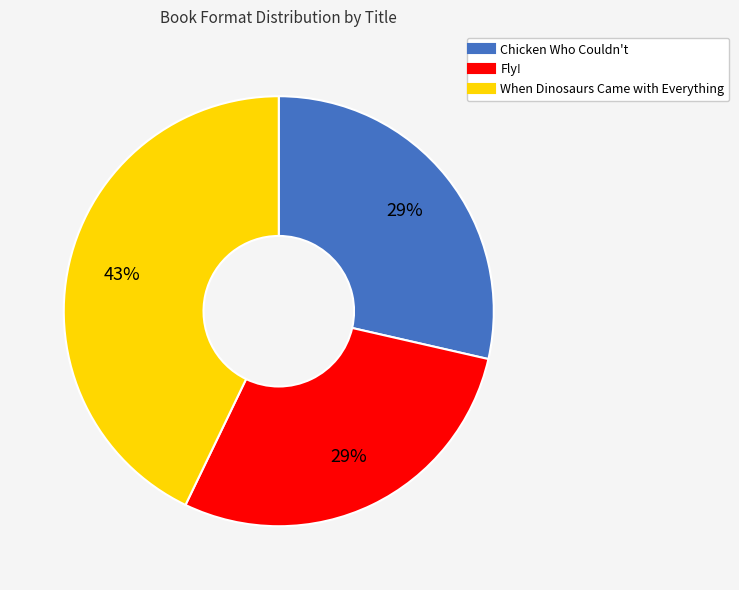

Does any single category account for the majority?

No